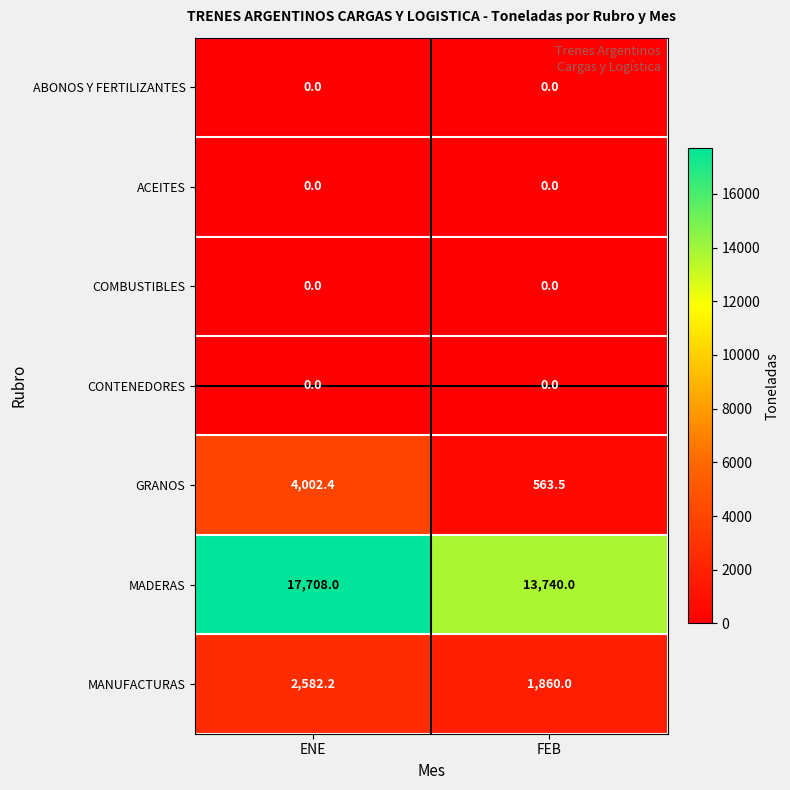

The value of MADERAS at ENE is 6889.9. True or false?

False